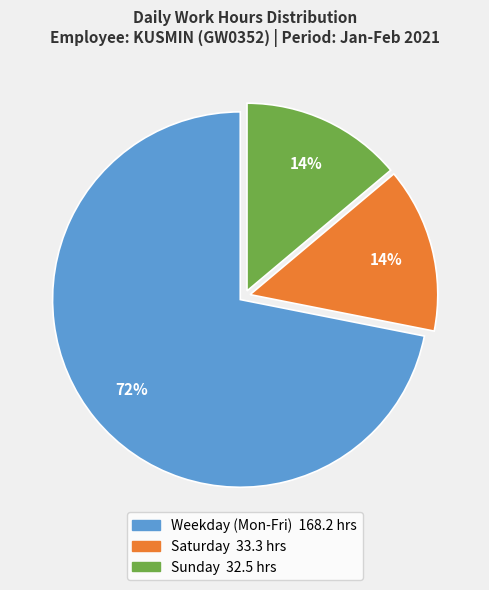

How many segments does this pie chart have?

3